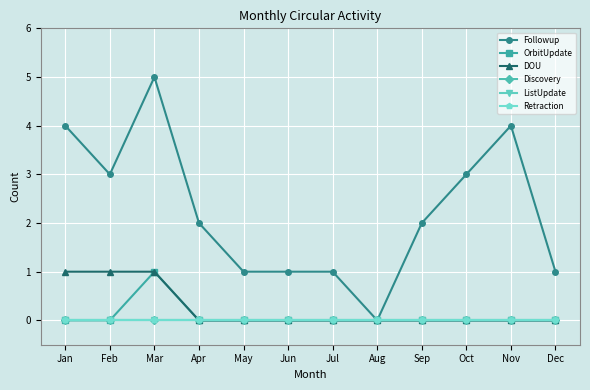

What is the total value across all series at May?

1